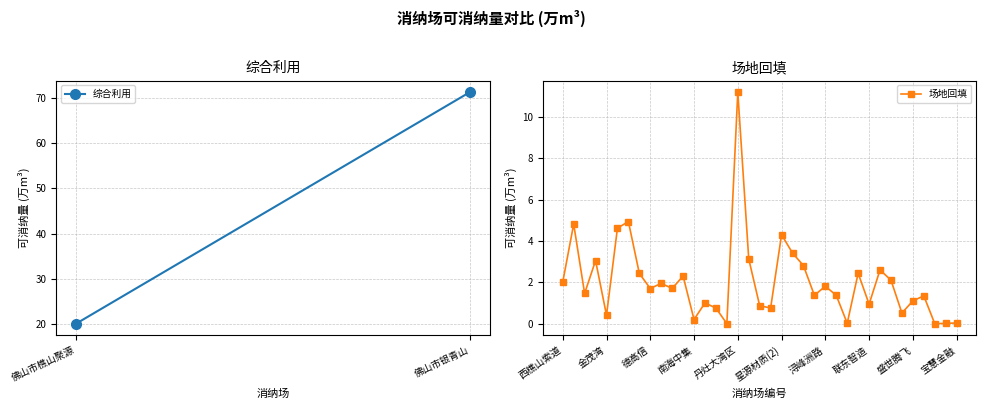

What is the maximum value shown in the chart?

11.2